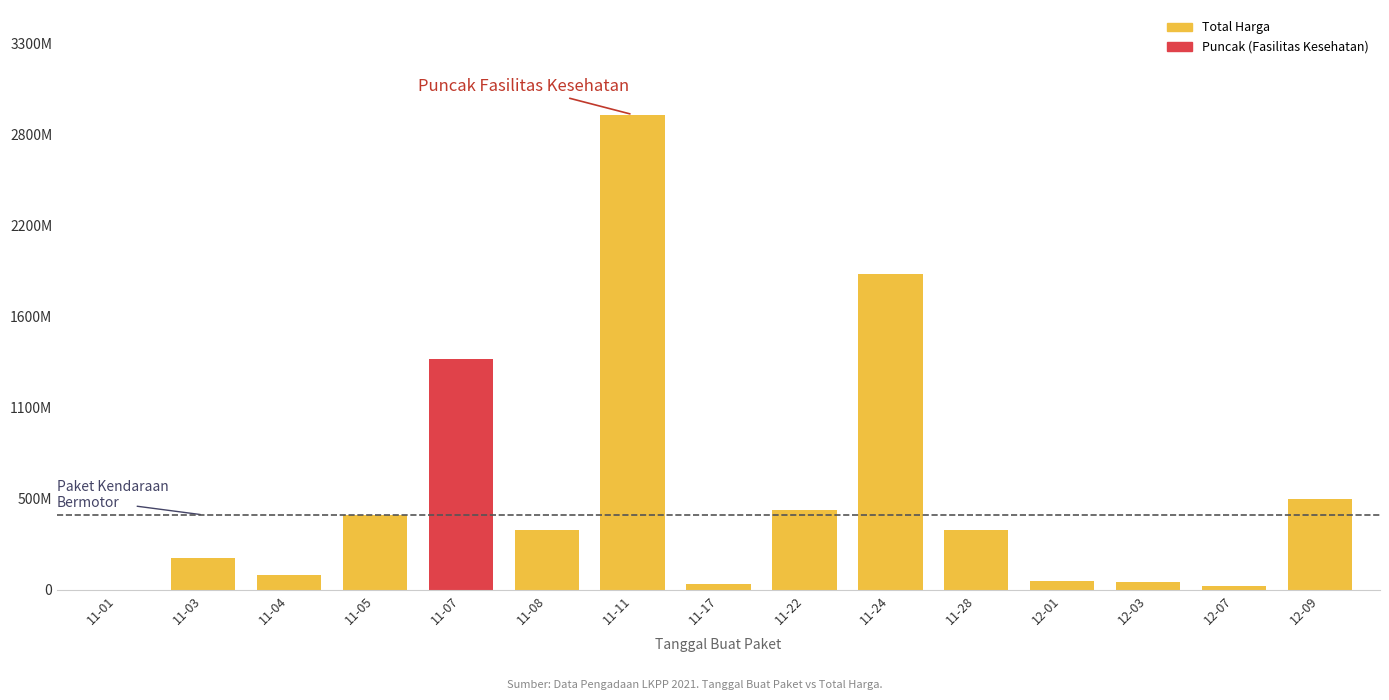

What is the label of the 13th bar from the right?

11-04